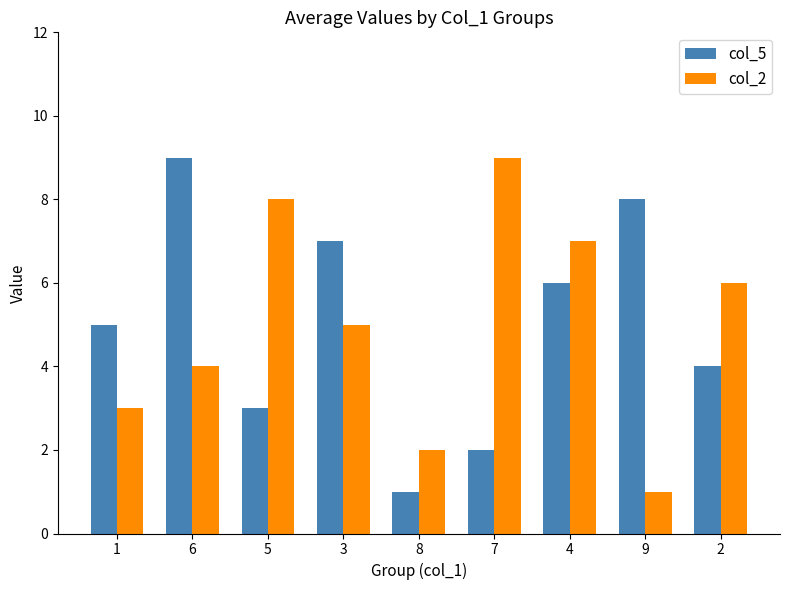

What is the approximate value of col_2 at 6?

4